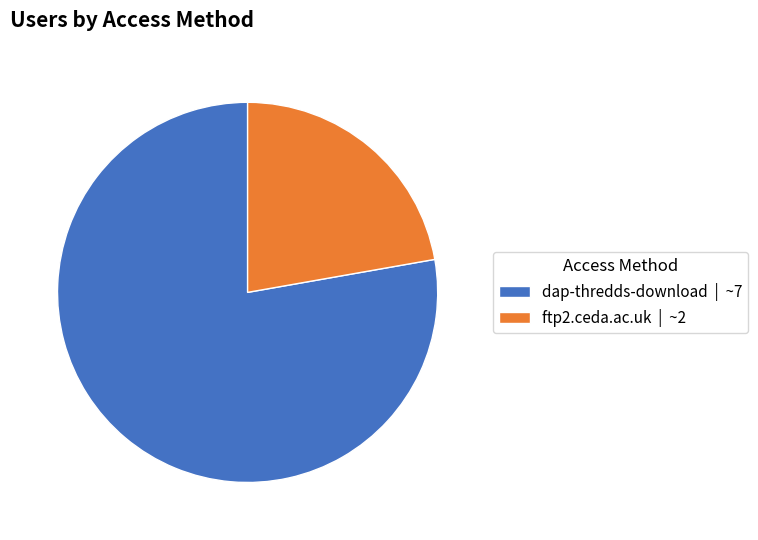

Does any single category account for the majority?

Yes